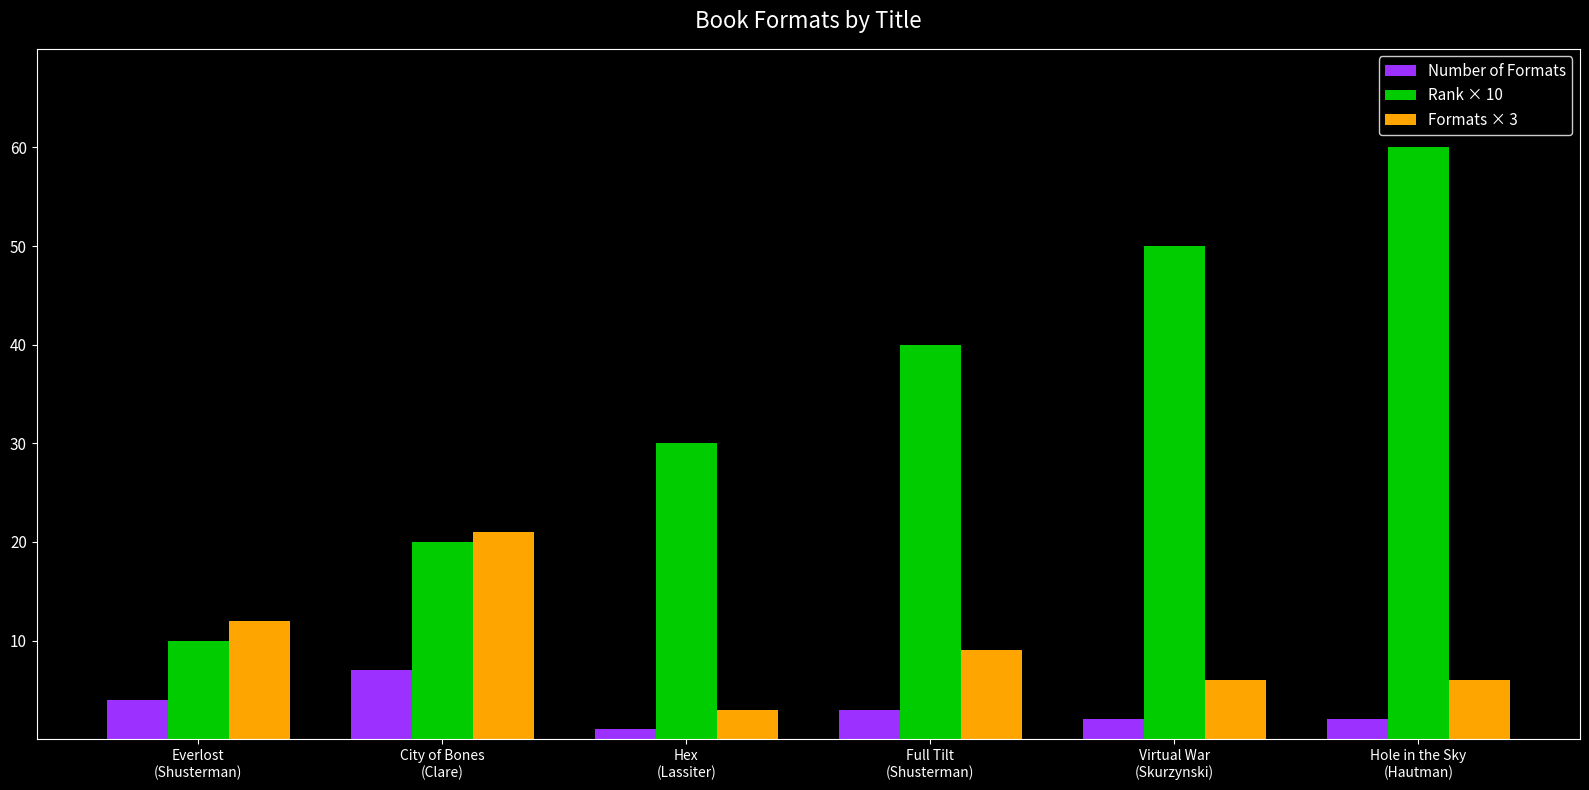

How many distinct data groups are displayed?

3